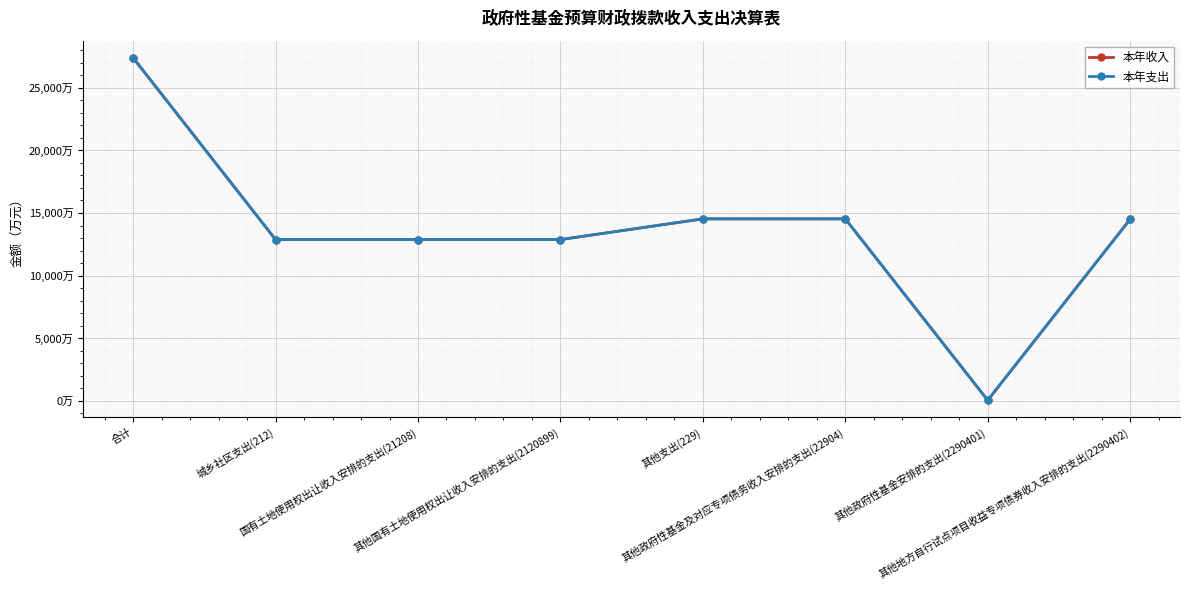

Does the chart display data point markers on the line(s)?

Yes